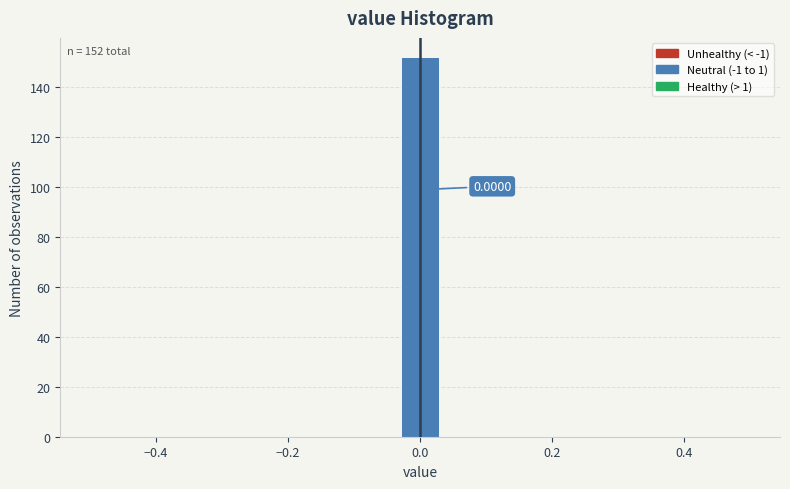

Read against the x-axis, roughly where is the centre of the tallest bar?

0.00